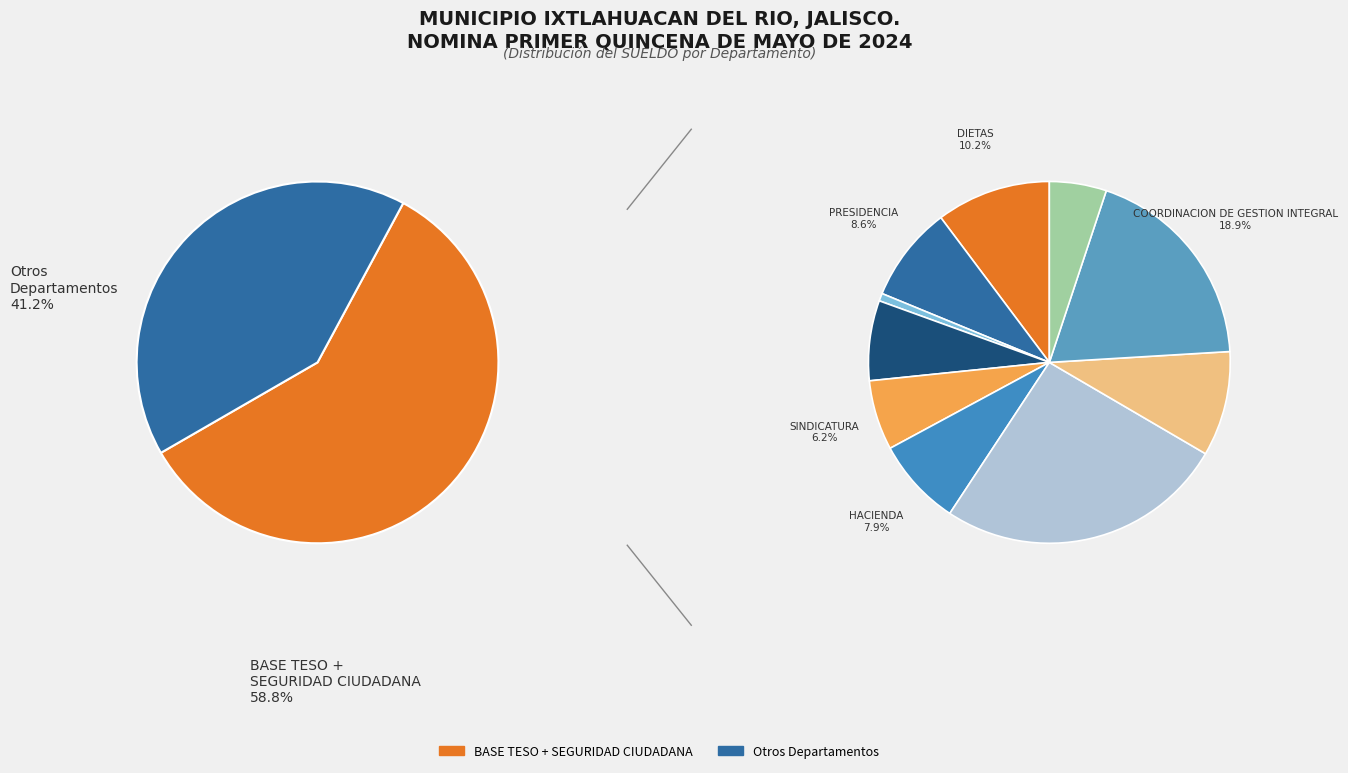

Combined, what portion of the pie is BASE TESO and SEGURIDAD CIUDADANA?

58.8%